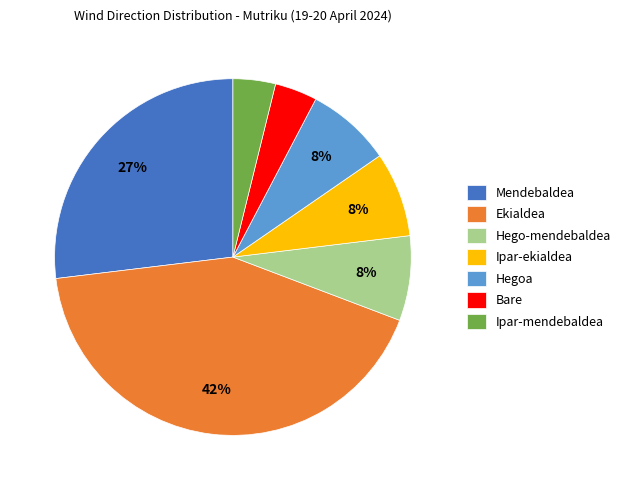

Does Ipar-ekialdea account for over 50% of the chart?

No